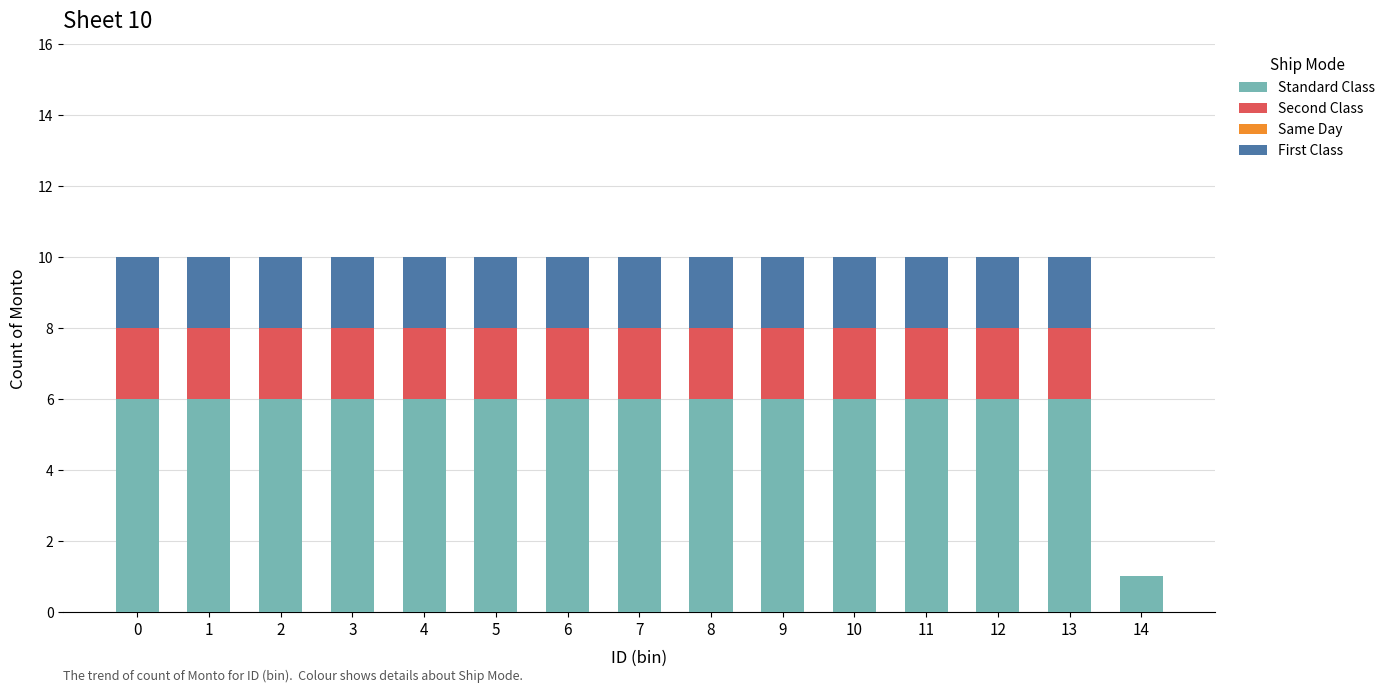

What is the highest value of the Standard Class series?

6